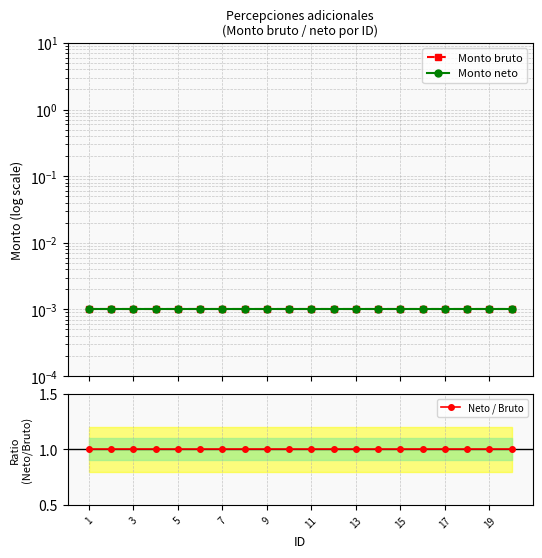

At which label does Neto / Bruto reach its minimum?

1